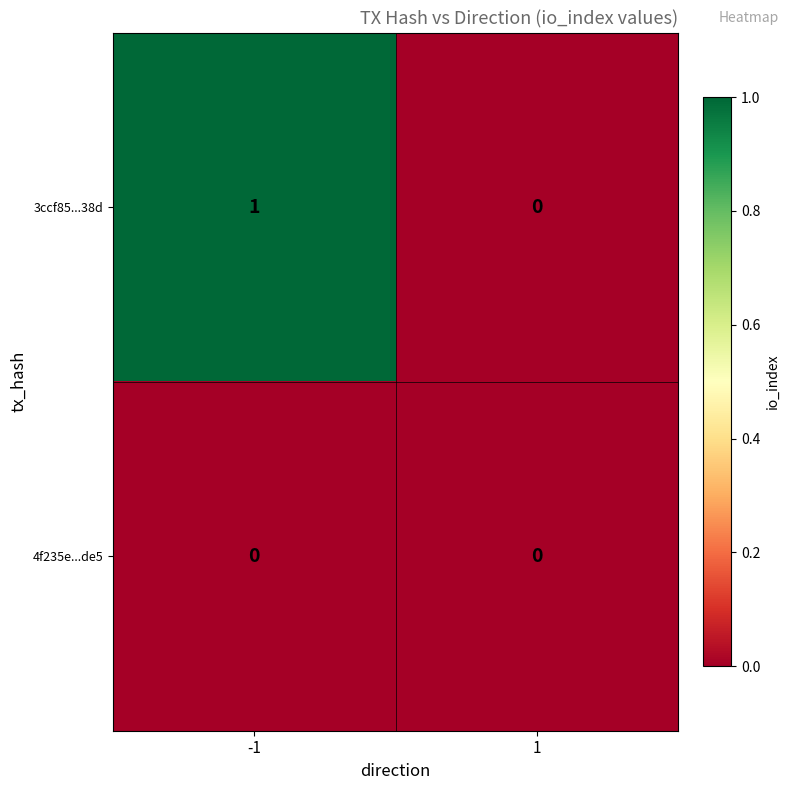

At which category is the sum across all series the highest?

-1